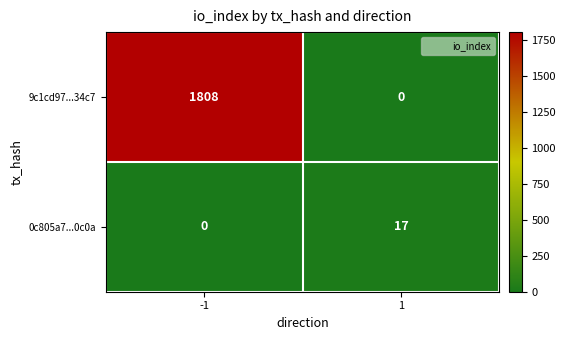

List the series in order of their overall mean, highest first.

9c1cd97...34c7, 0c805a7...0c0a